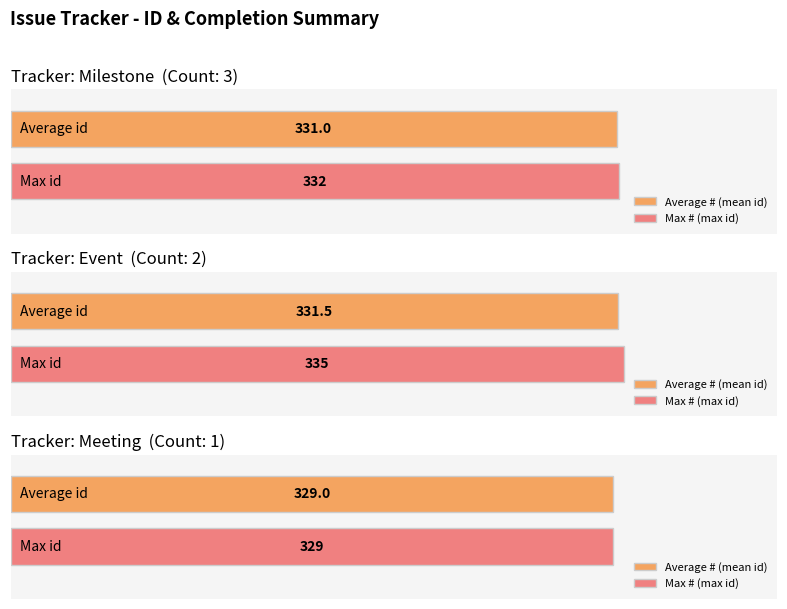

What is the label of the 5th bar from the left?

Meeting